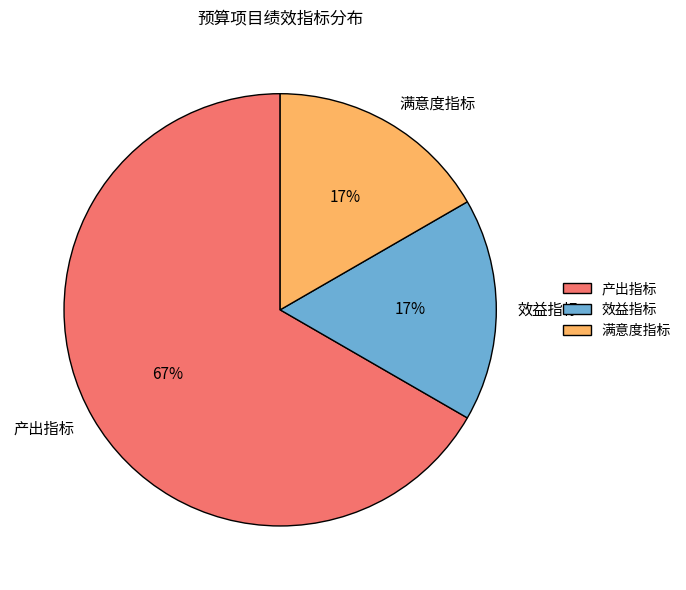

Which slice is the largest?

产出指标